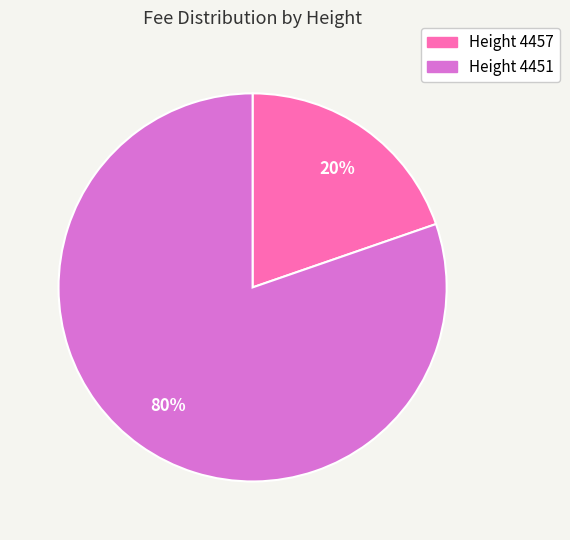

To the nearest percent, what is the average slice percentage?

50%